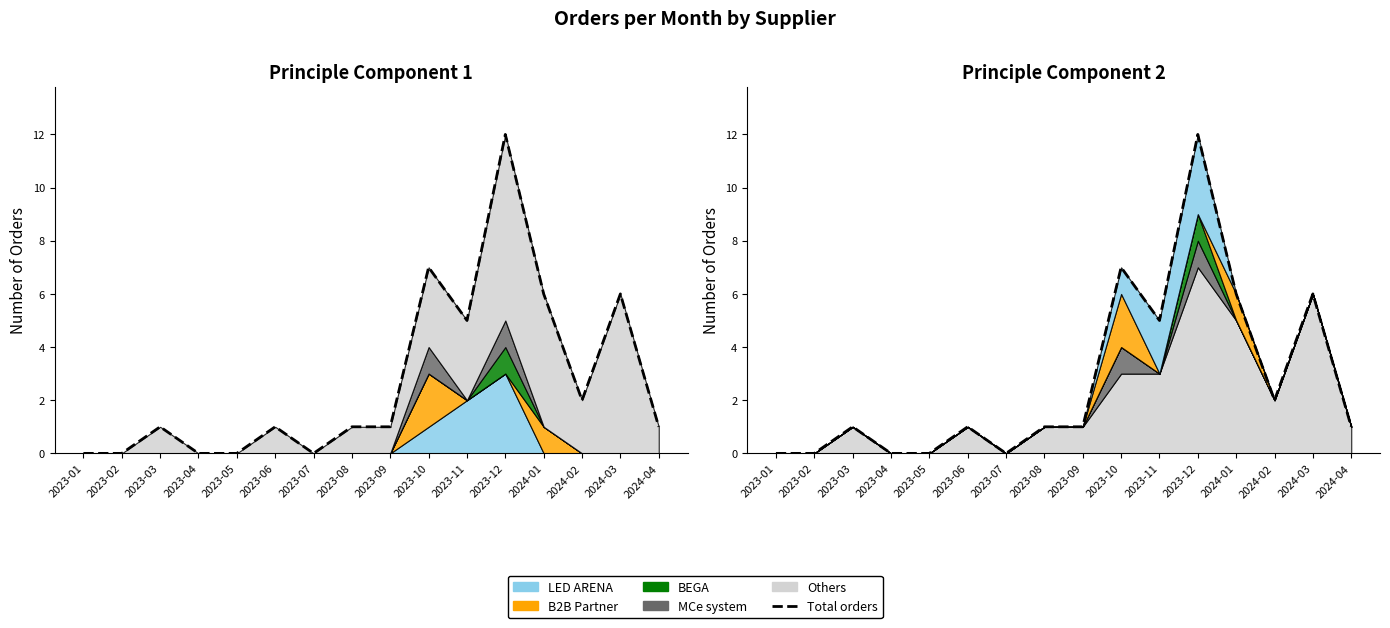

Reading left to right, transcribe all the data shown in this chart.

2023-01=0	2023-02=0	2023-03=1	2023-04=0	2023-05=0	2023-06=1	2023-07=0	2023-08=1	2023-09=1	2023-10=7	2023-11=5	2023-12=12	2024-01=6	2024-02=2	2024-03=6	2024-04=1